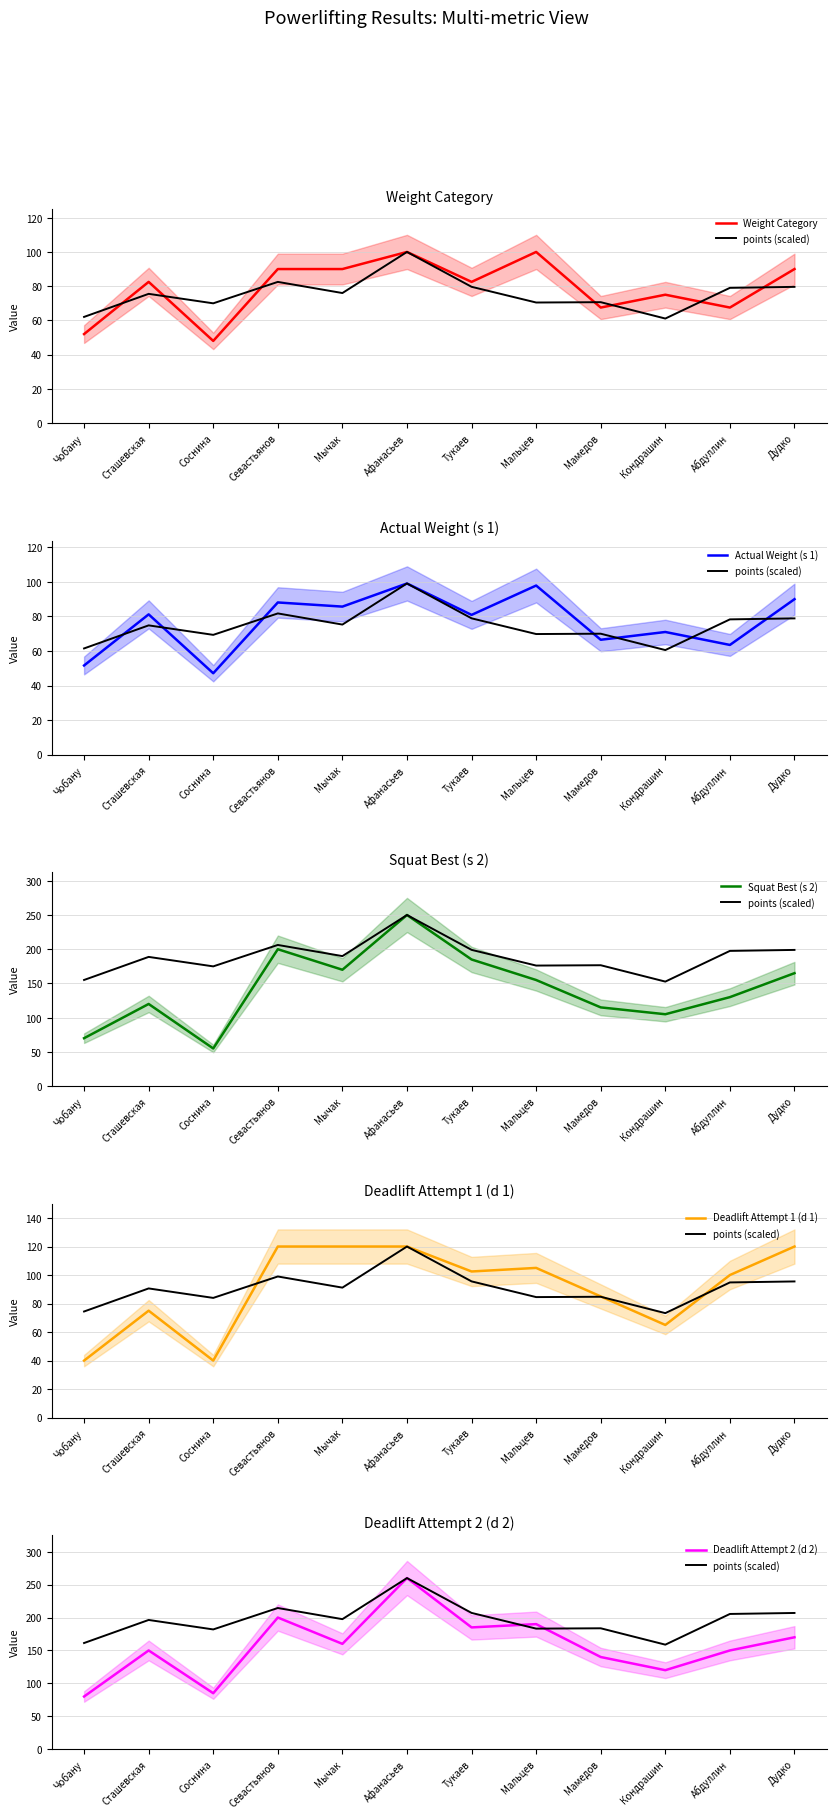

Is it true that points (scaled) equals 335.7 at Дудко?

False